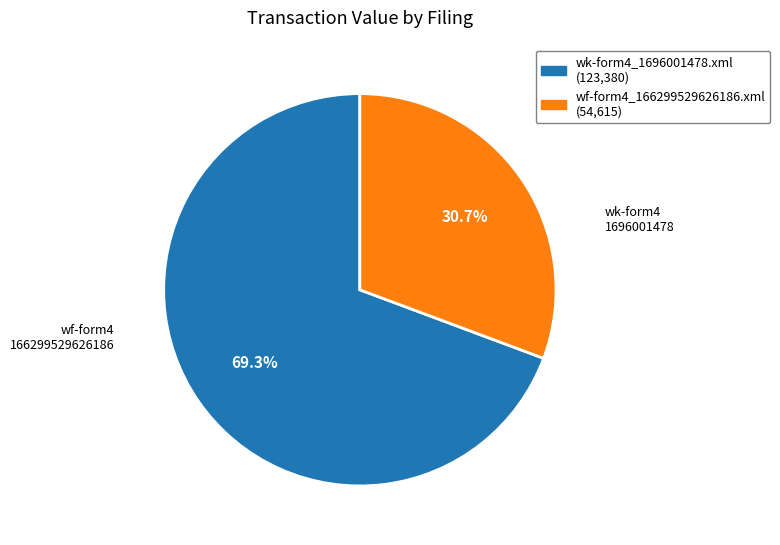

Which slice represents more than half of the pie?

wk-form4_1696001478.xml